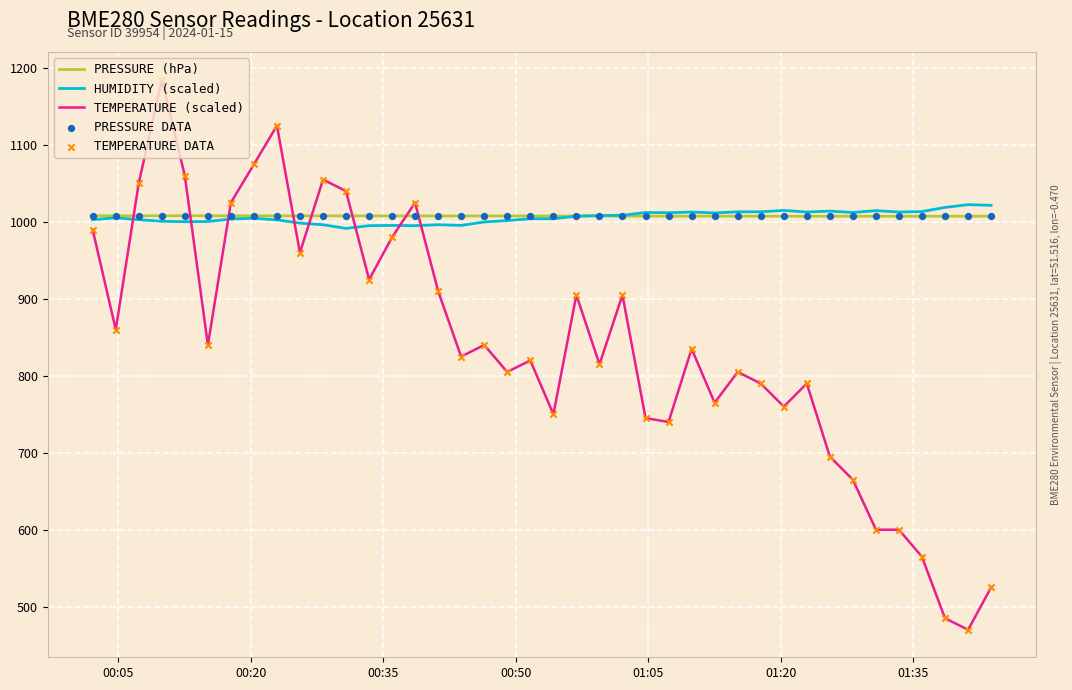

What is the greatest value displayed?

1185.0